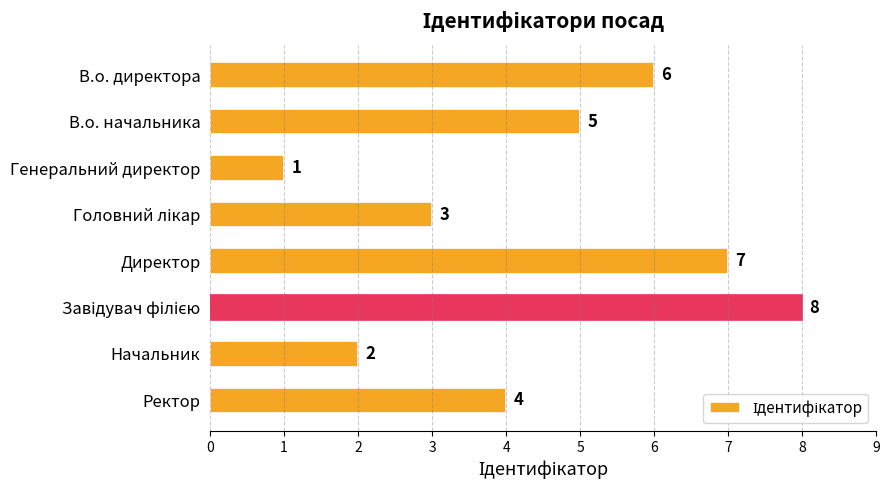

What is the value of the 2nd bar from the top?

5